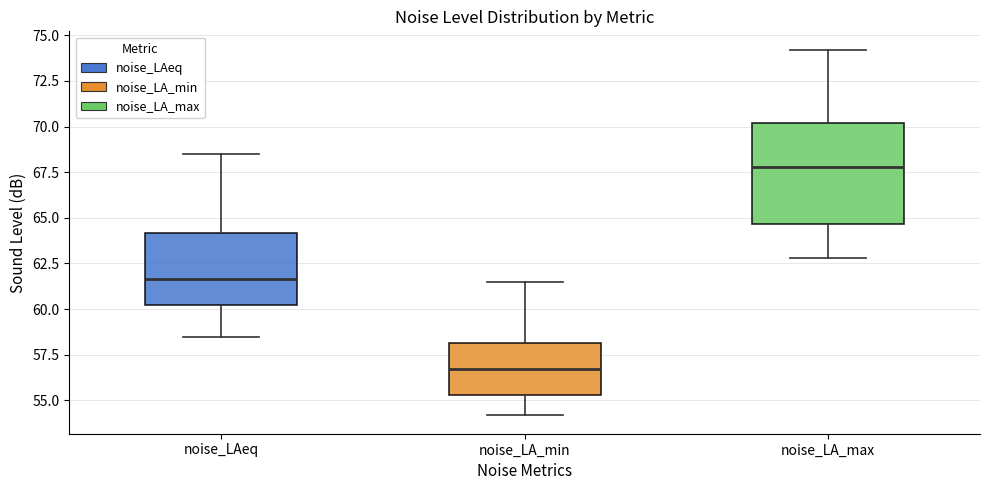

Reading left to right, read every box against the y-axis: the position of its median line, the range the box covers, and the ends of its whiskers. The values are not printed on the chart, so give them approximately, as read against the axis.

noise_LAeq: median 61.5, box 60.0 to 64.0, whiskers 58.5 to 68.5
noise_LA_min: median 56.5, box 55.5 to 58.0, whiskers 54.0 to 61.5
noise_LA_max: median 68.0, box 64.5 to 70.0, whiskers 63.0 to 74.0